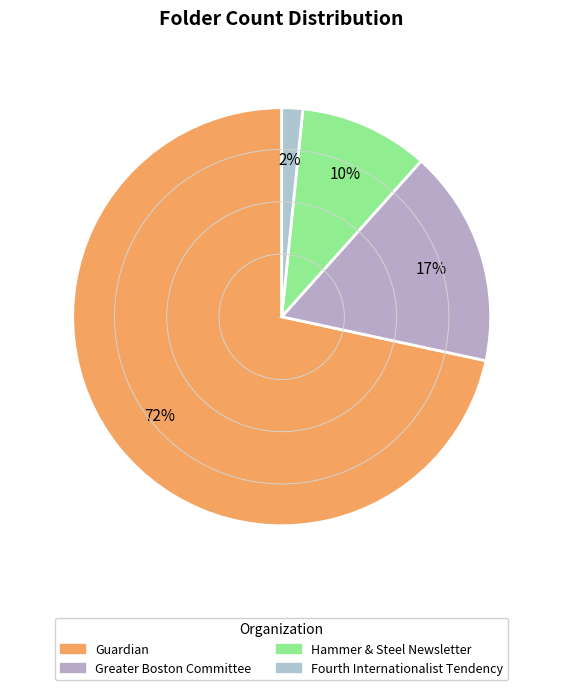

Combined, what portion of the pie is Greater Boston Committee and Guardian?

88.4%